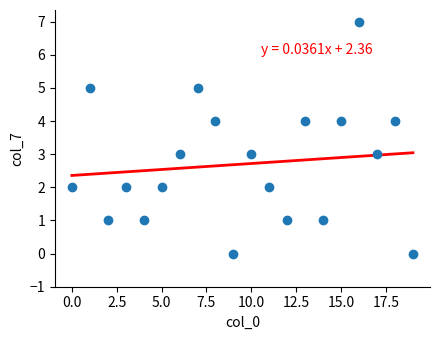

What is the range of Y values (max minus min)?

7